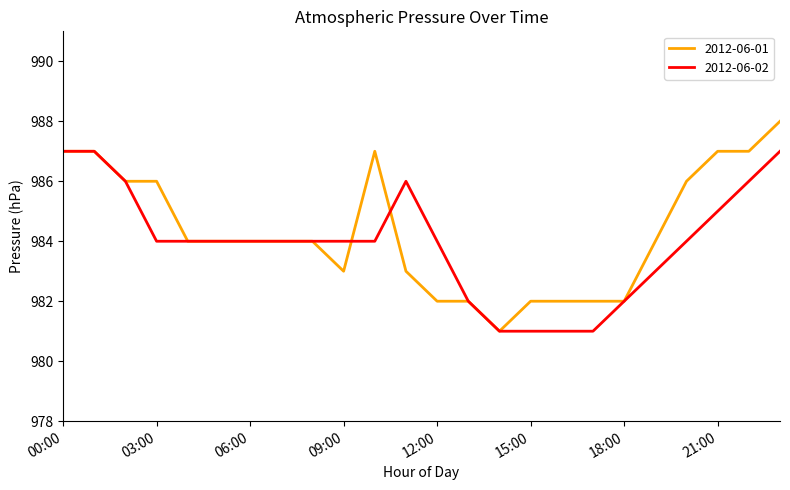

List the series in order of their peak value, highest first.

2012-06-01, 2012-06-02